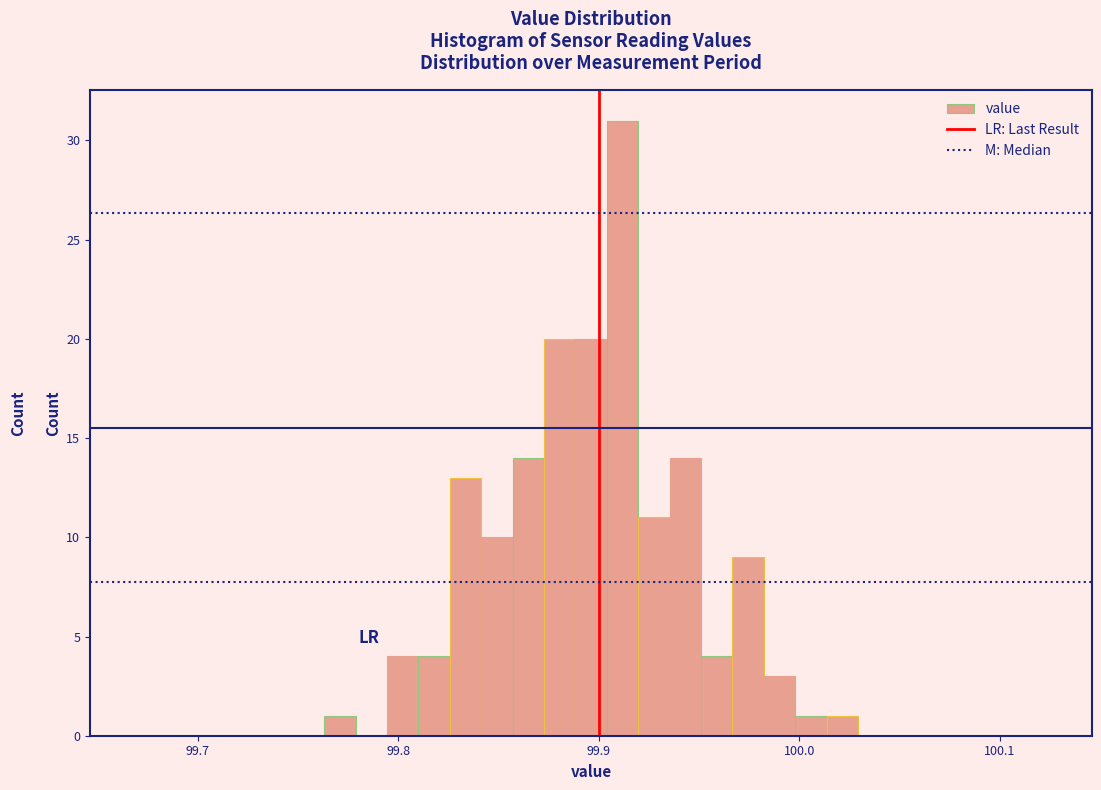

Around what value on the x-axis is the tallest bar? Give the approximate position of its centre, as read against the axis.

99.91